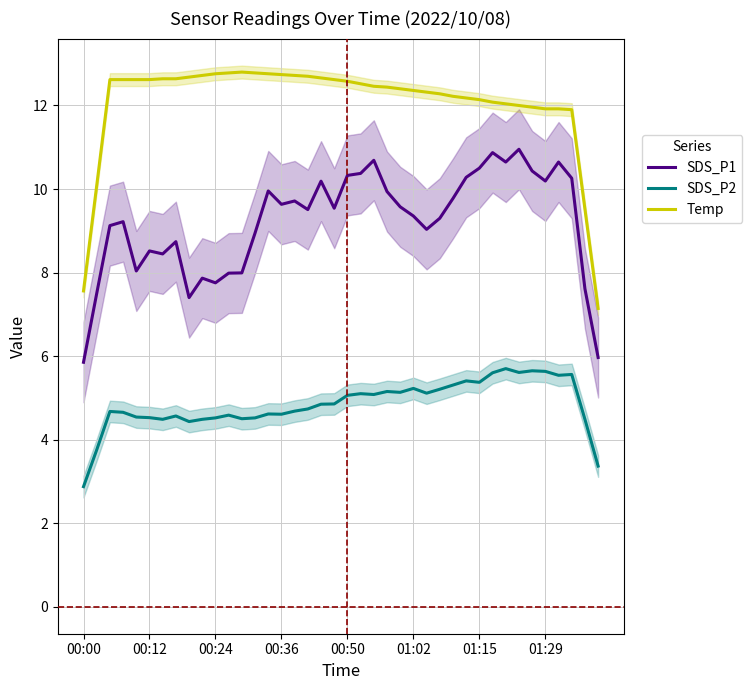

True or false: SDS_P1 and SDS_P2 intersect in this chart.

False